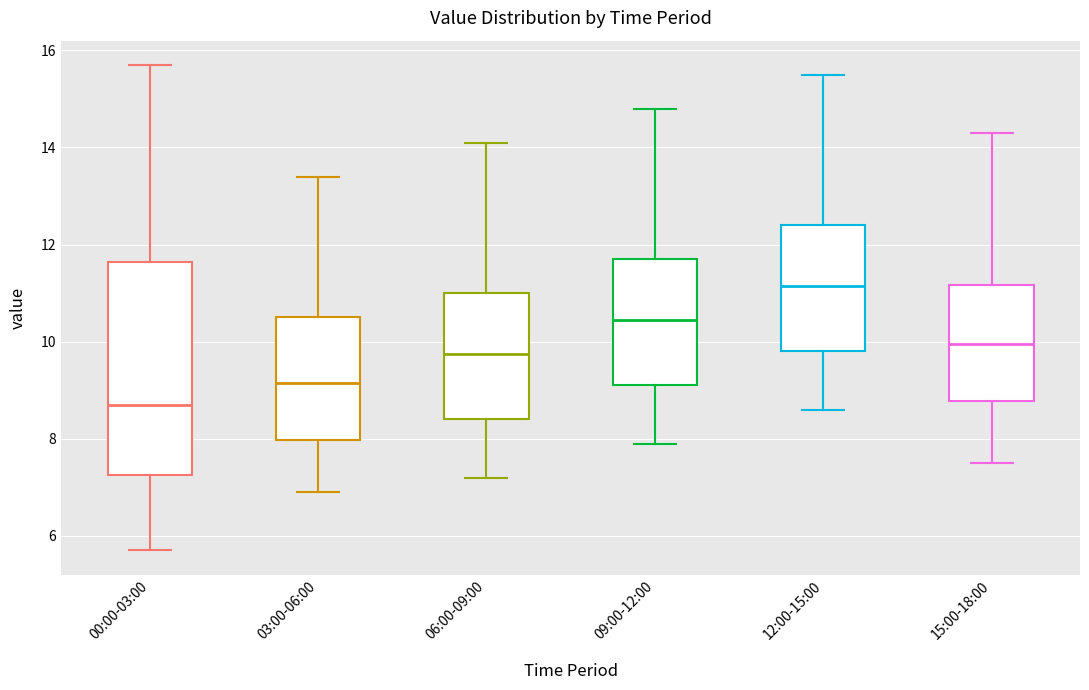

Reading left to right, transcribe this box plot: for each box, give where its median line is, the range the box spans, and where its two whiskers end, as read against the y-axis. The values are not printed on the chart, so give them approximately, as read against the axis.

00:00-03:00: median 8.8, box 7.2 to 11.6, whiskers 5.8 to 15.8
03:00-06:00: median 9.2, box 8.0 to 10.6, whiskers 7.0 to 13.4
06:00-09:00: median 9.8, box 8.4 to 11.0, whiskers 7.2 to 14.2
09:00-12:00: median 10.4, box 9.2 to 11.8, whiskers 8.0 to 14.8
12:00-15:00: median 11.2, box 9.8 to 12.4, whiskers 8.6 to 15.6
15:00-18:00: median 10.0, box 8.8 to 11.2, whiskers 7.6 to 14.4